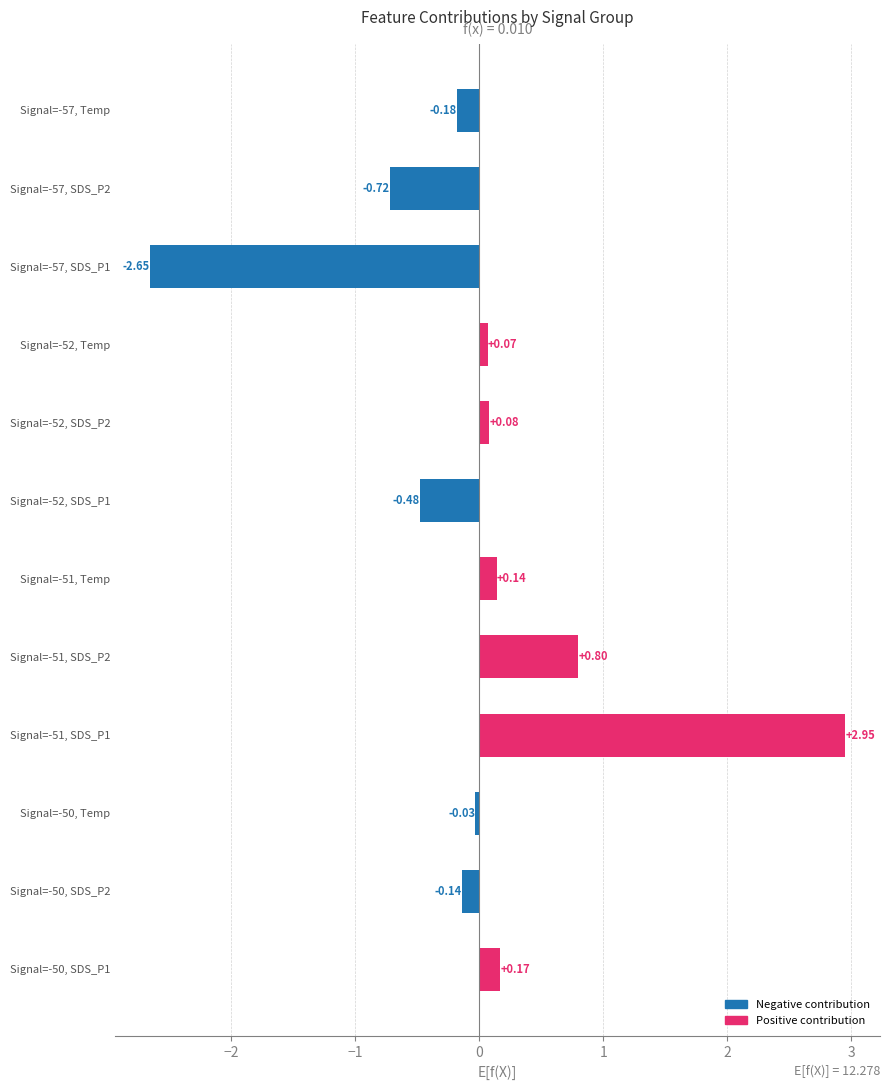

What is the difference between the values at Signal=-50, SDS_P1 and Signal=-51, SDS_P1?

2.8